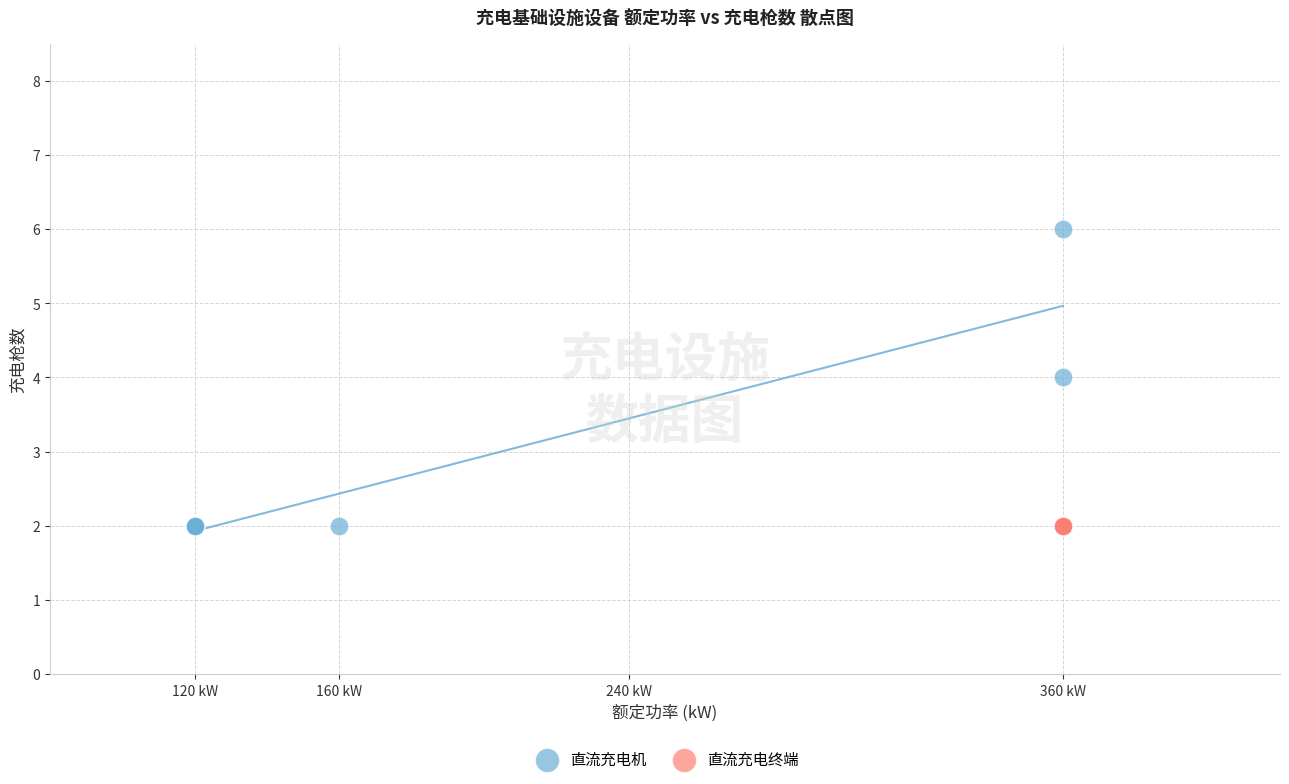

Which series reaches the maximum Y coordinate?

直流充电机